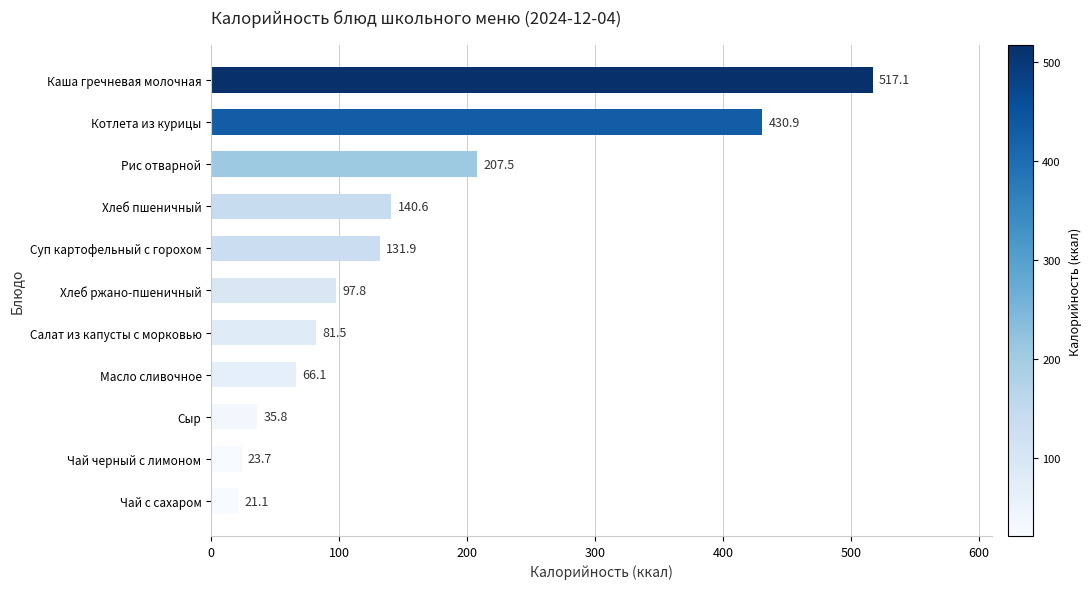

Reading top to bottom, what are all the values shown in this chart?

Каша гречневая молочная=517.1	Котлета из курицы=430.9	Рис отварной=207.5	Хлеб пшеничный=140.6	Суп картофельный с горохом=131.9	Хлеб ржано-пшеничный=97.8	Салат из капусты с морковью=81.5	Масло сливочное=66.1	Сыр=35.8	Чай черный с лимоном=23.7	Чай с сахаром=21.1